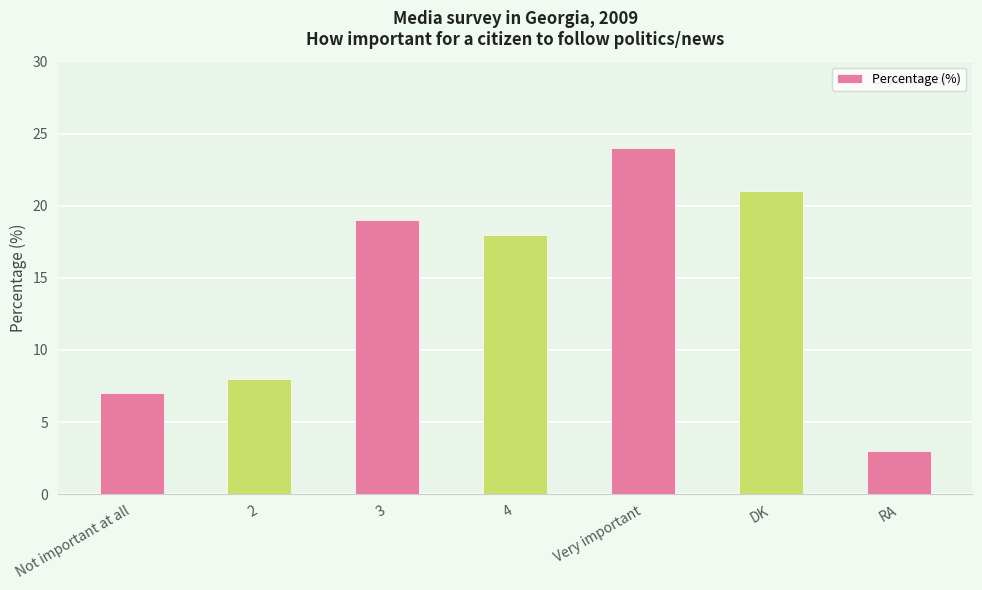

What is the difference between the maximum and minimum values?

21